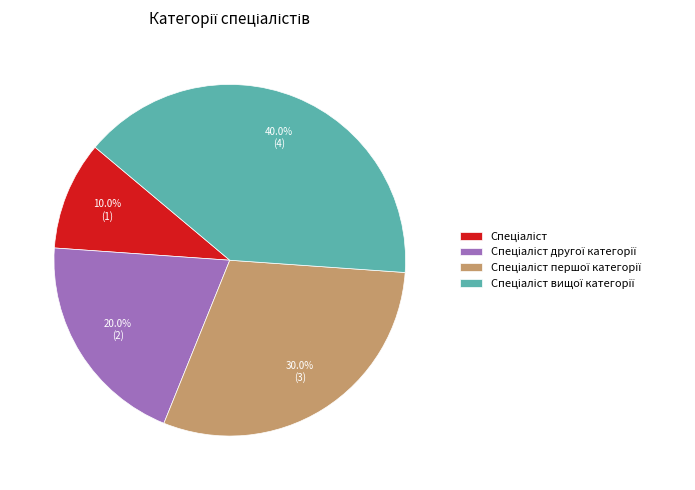

How many segments does this pie chart have?

4